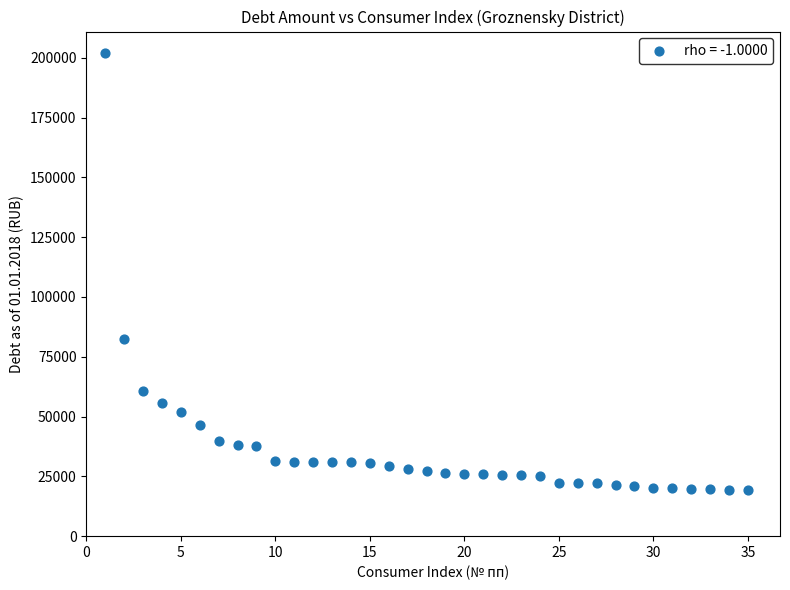

What Y value in the scatter plot is closest to 110567?

82362.6